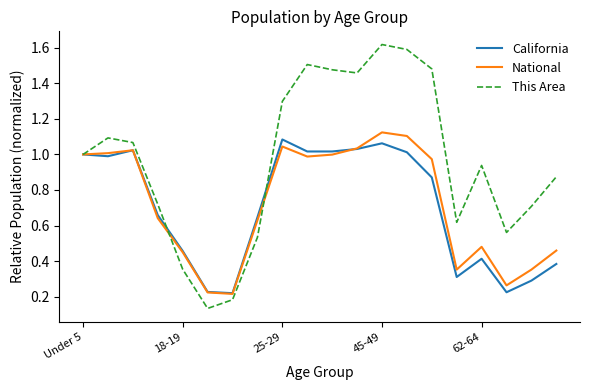

Which series has the largest total across all categories?

This Area